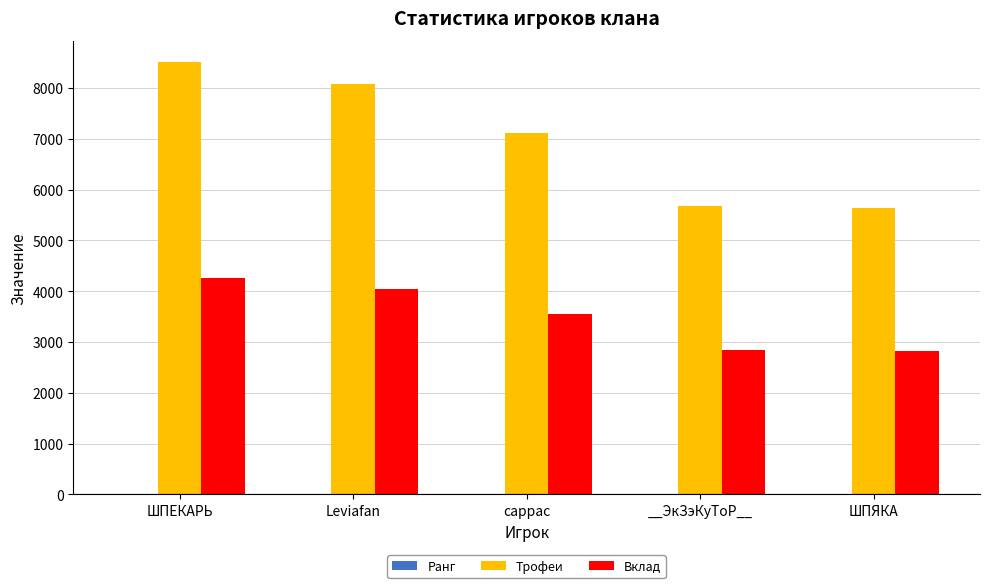

What is the greatest value displayed?

8505